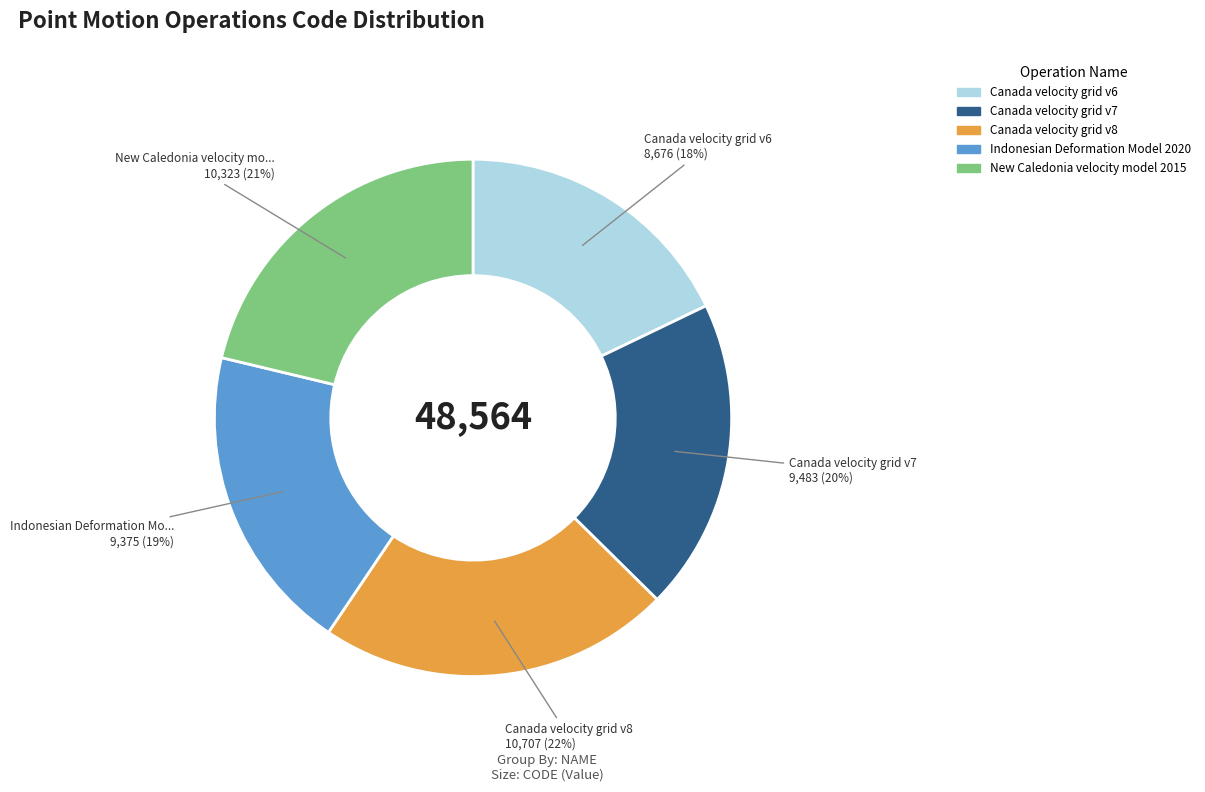

Do New Caledonia velocity model 2015 and Canada velocity grid v8 together represent more than half of the pie?

No